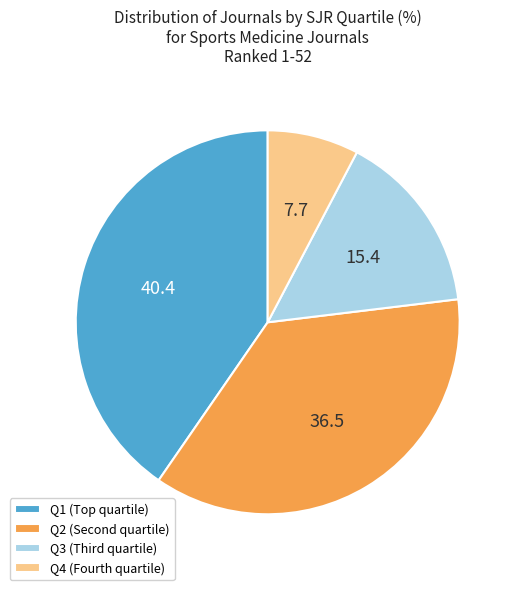

Is it true that Q4 is 8% of the pie?

True